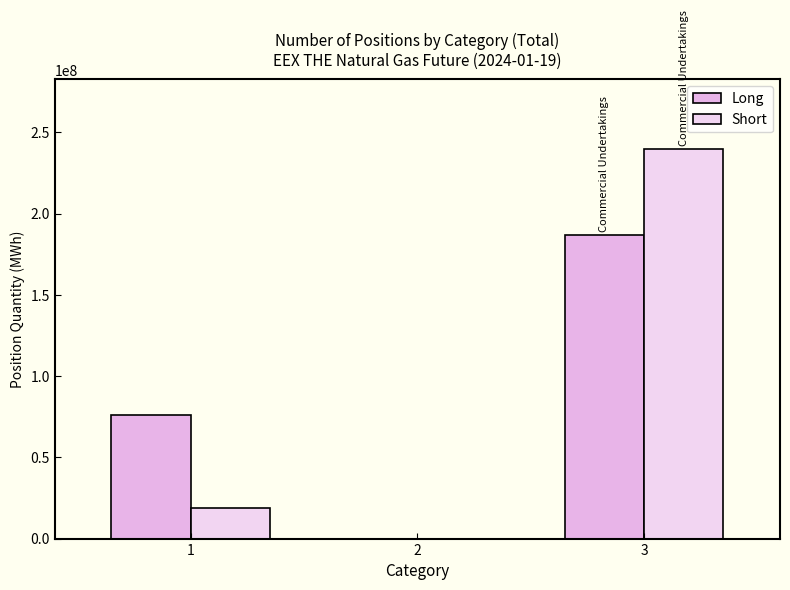

The value of Short at 2 is 0. True or false?

True